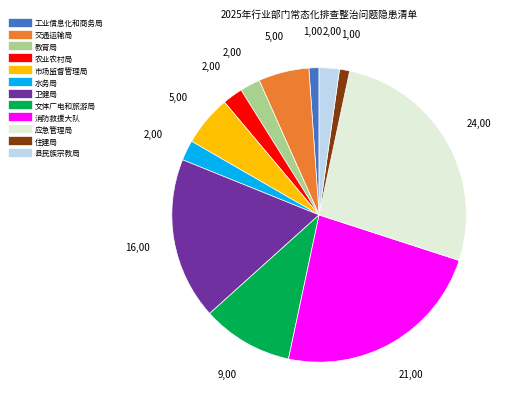

Which slice is the largest?

应急管理局